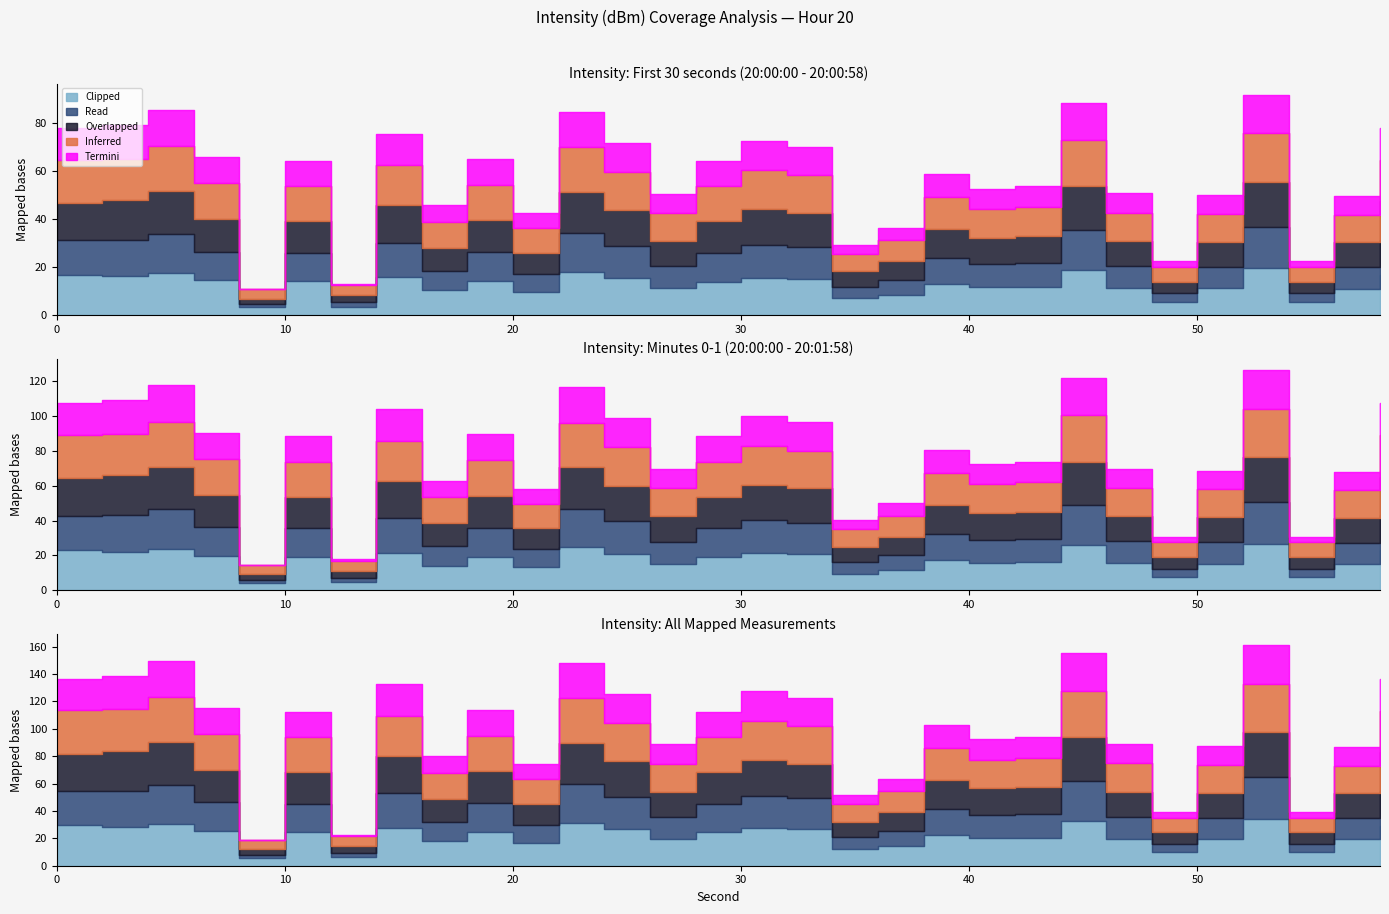

Which label corresponds to the smallest value in the chart?

8